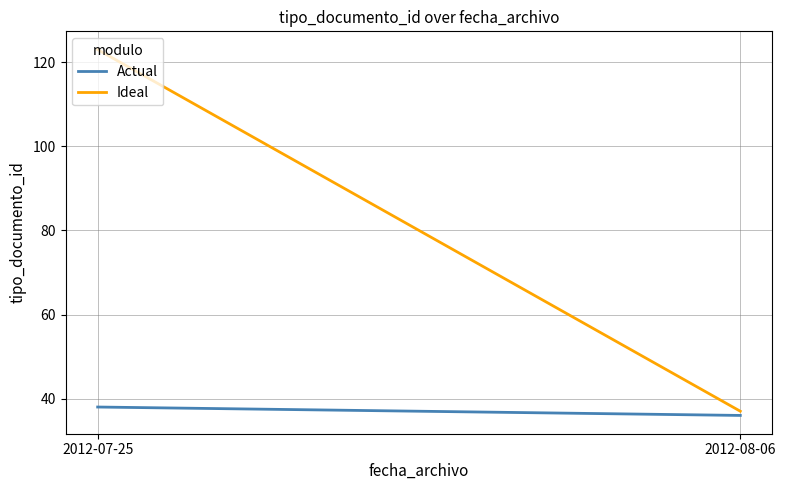

How many categories are shown in the chart?

2